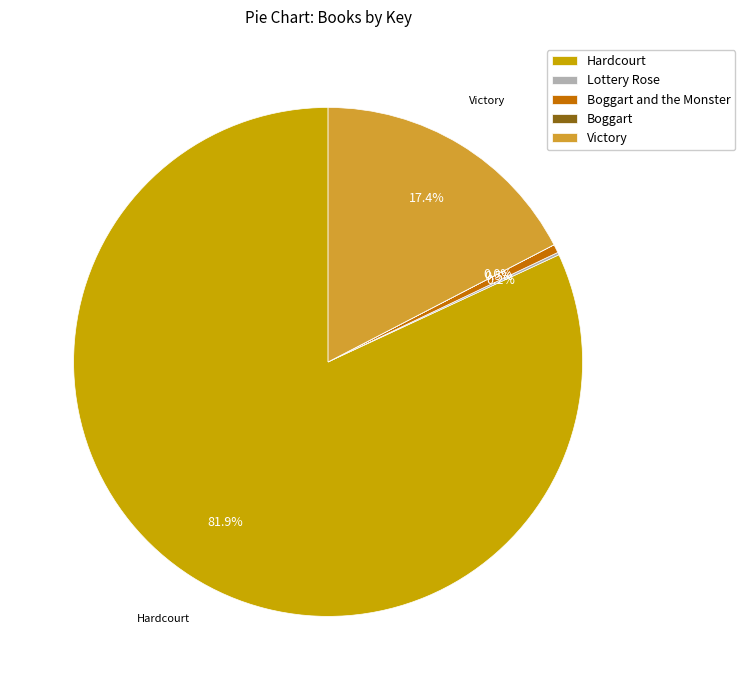

True or false: Victory accounts for 7% of the total.

False